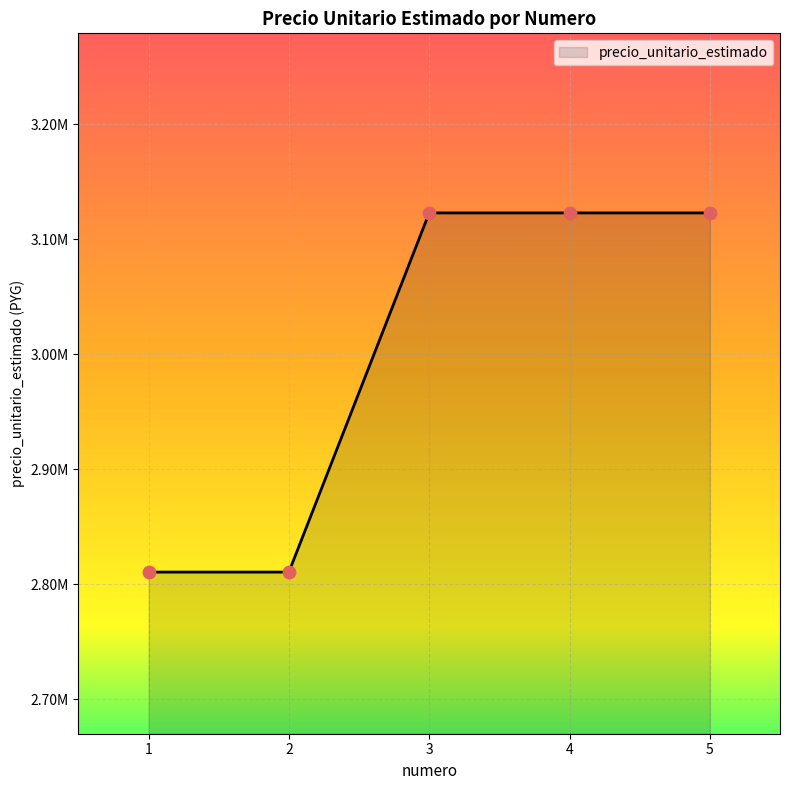

What is the ratio of the value at 2 to the value at 5?

0.9